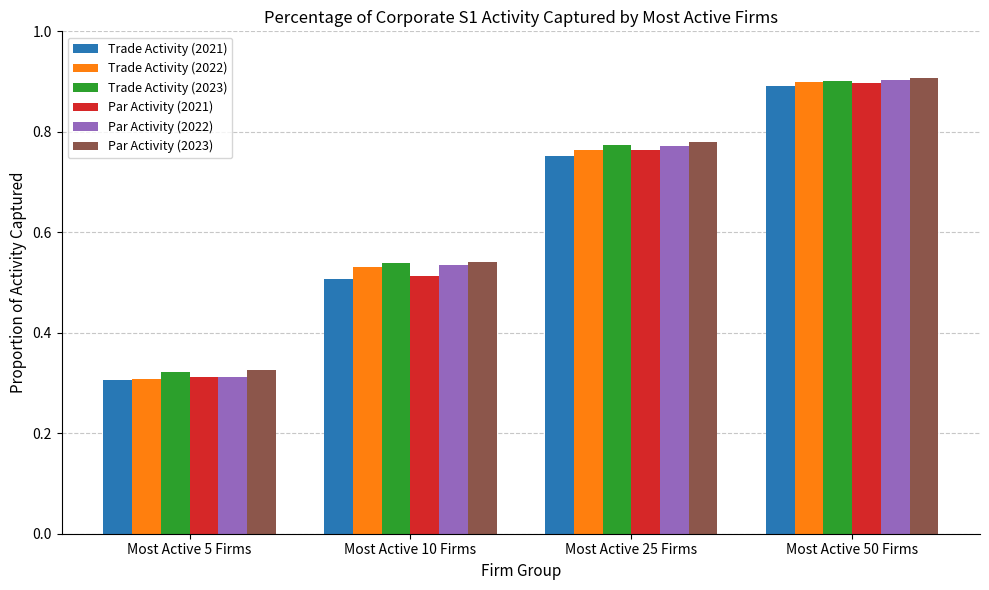

What is the label of the 1st bar from the left?

Most Active 5 Firms